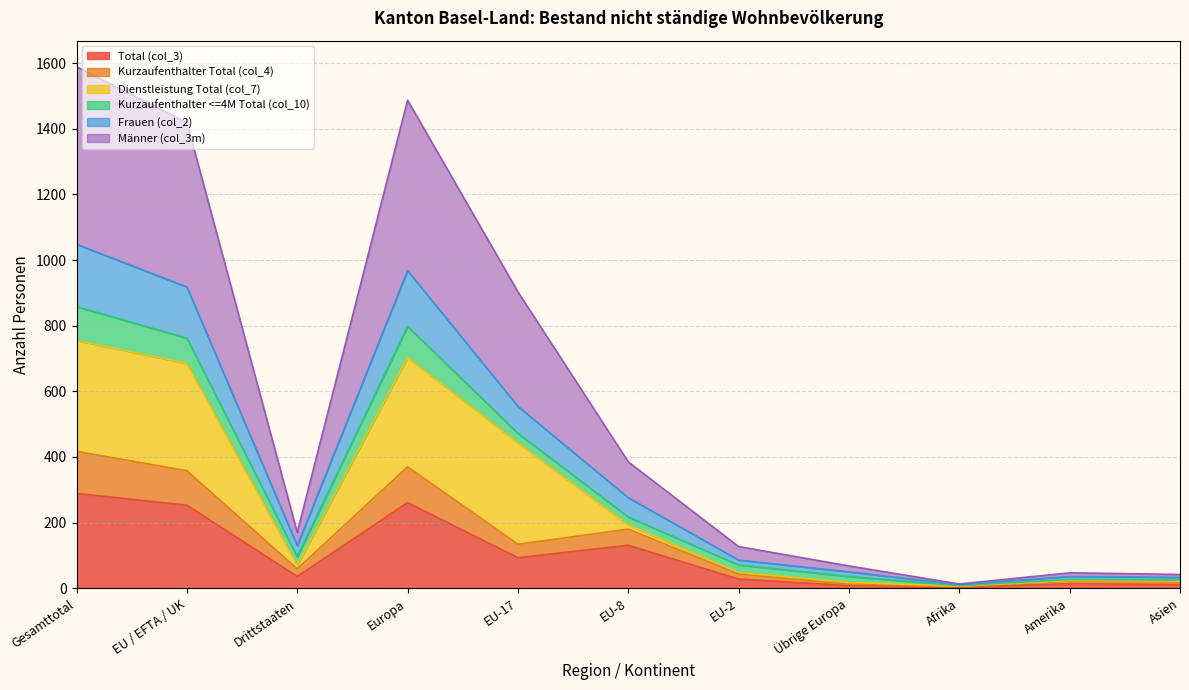

Does the chart have visible grid lines?

Yes